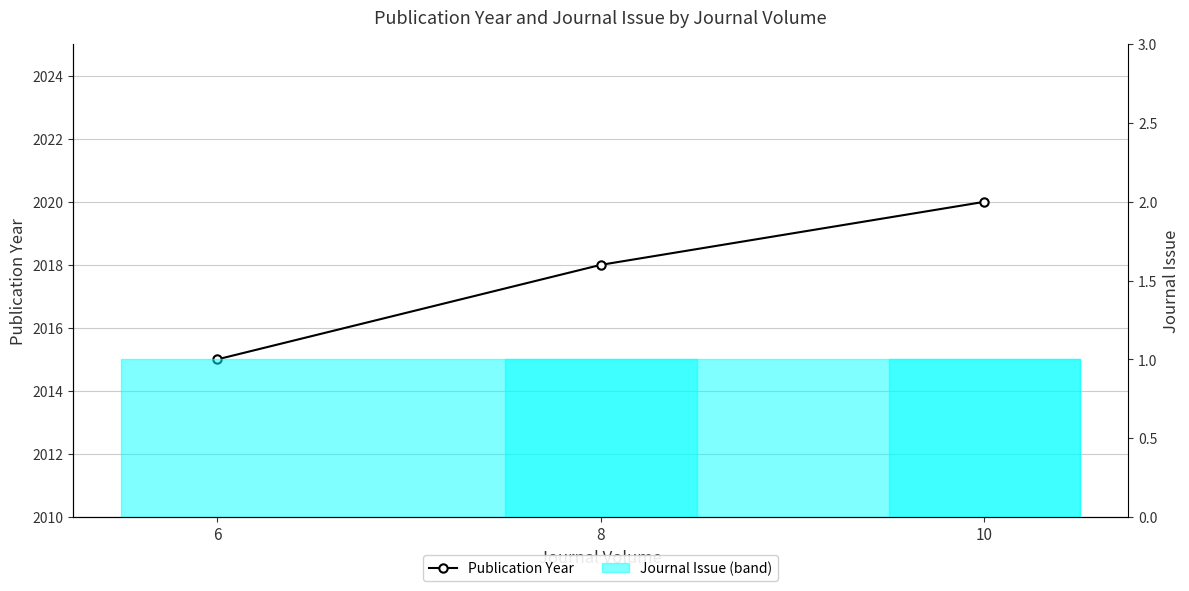

What is the sum of all Journal Issue values?

3